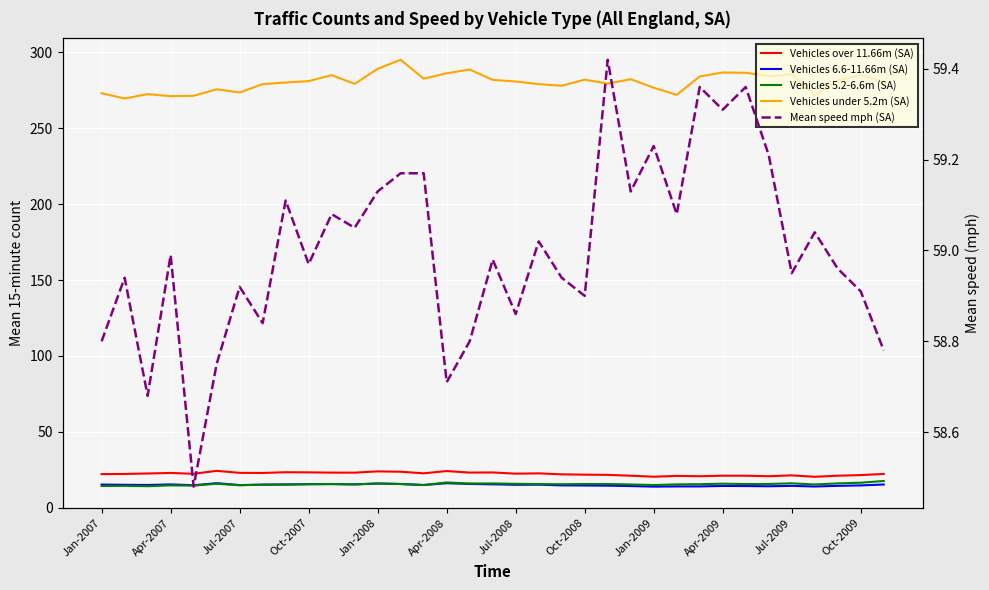

What is the approximate value of Vehicles over 11.66m (SA) at 19?

22.6